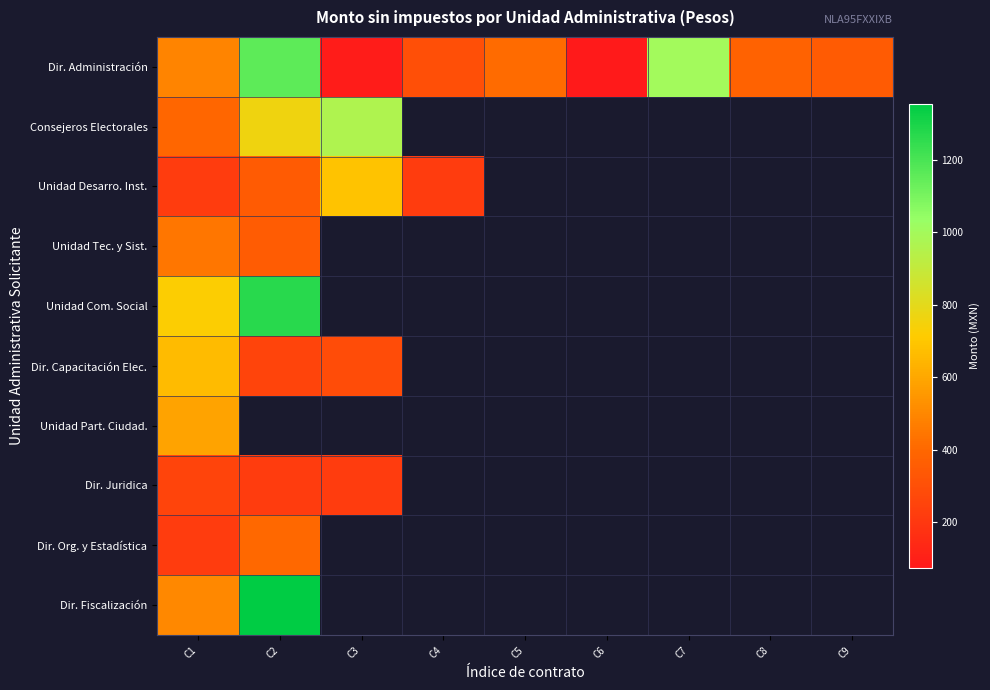

Which category has the lowest value across all series?

C6